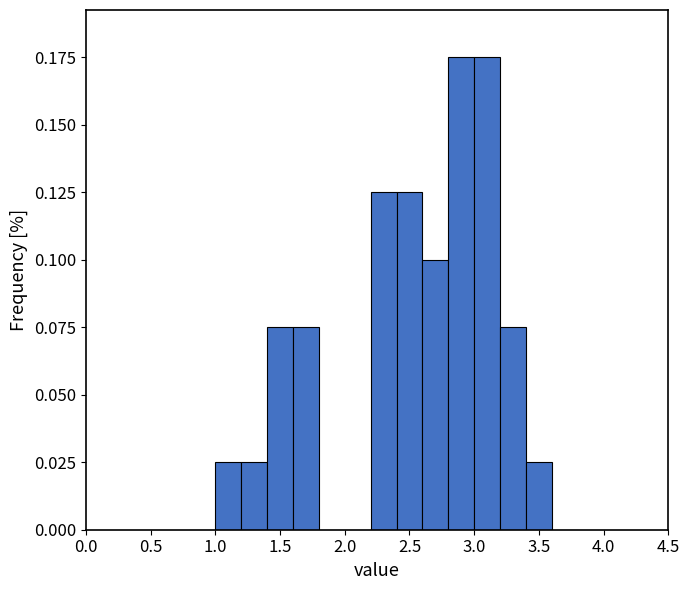

How tall is the bar that spans 2.2 to 2.4 on the x-axis? The values are not printed on the chart, so give them approximately, as read against the axis.

0.125